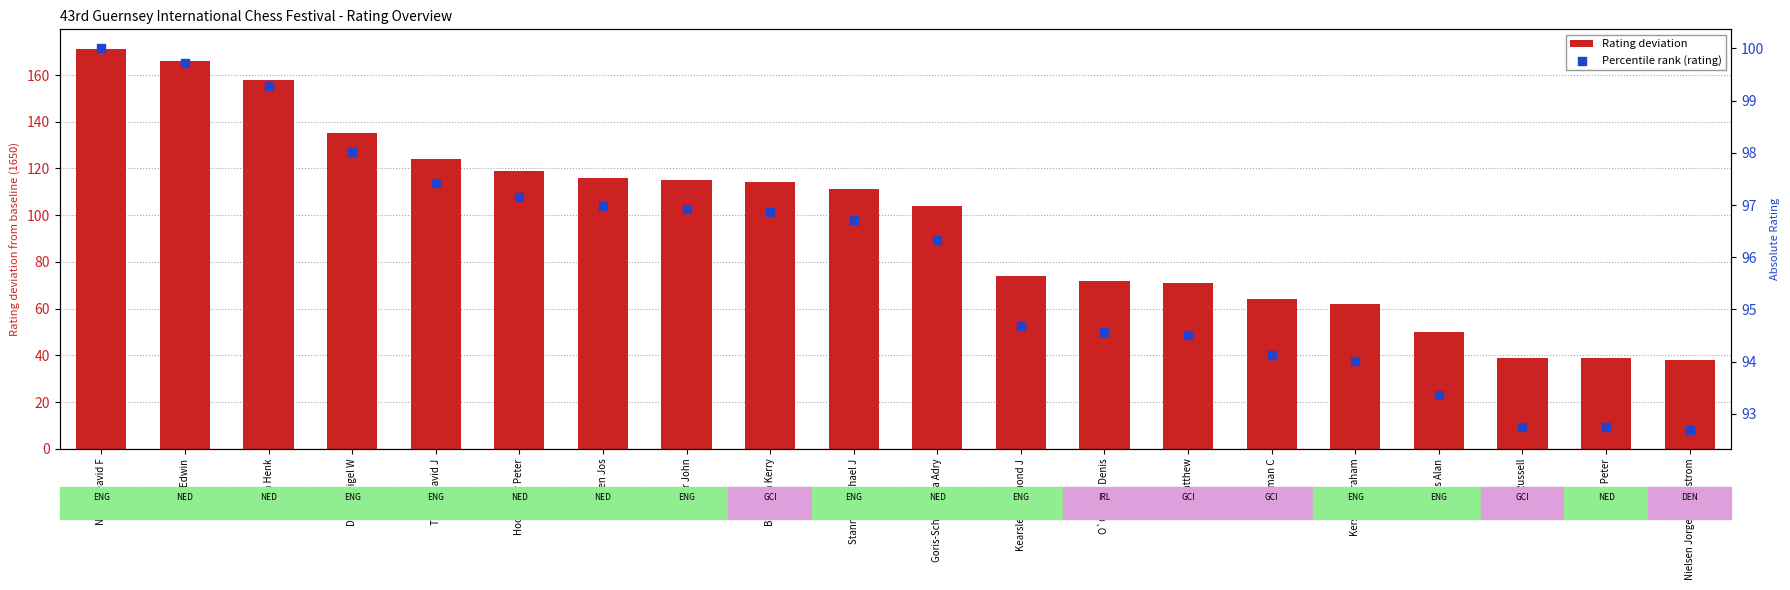

Is the value of Rating deviation at Finch Russell greater than the value of Percentile rank (rating) at Bateman Kerry?

No